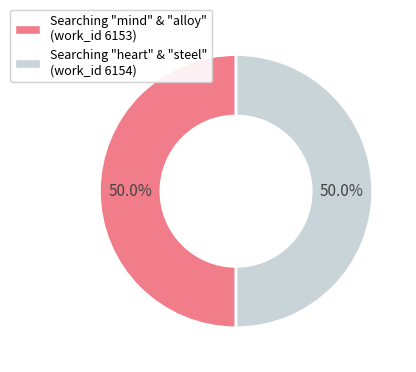

How many segments does this pie chart have?

2